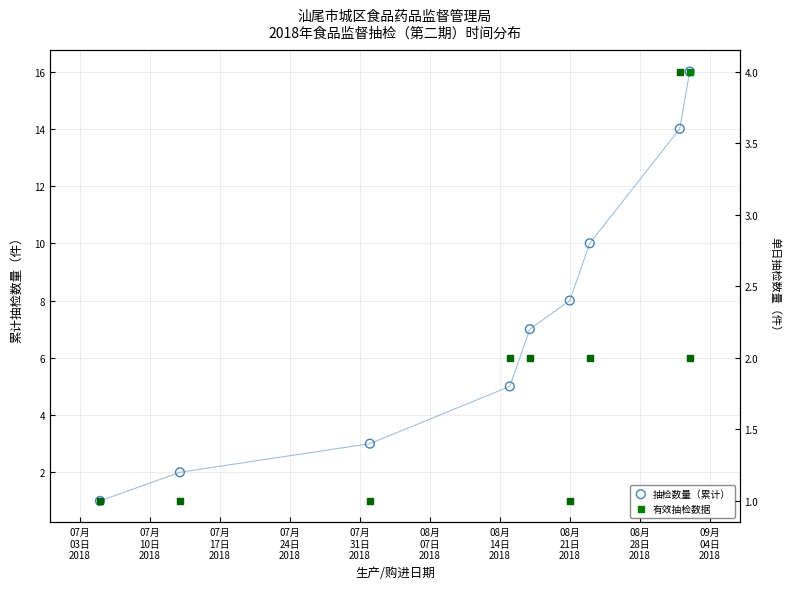

Which has a higher value, 07月
31日
2018 or 08月
28日
2018?

08月
28日
2018